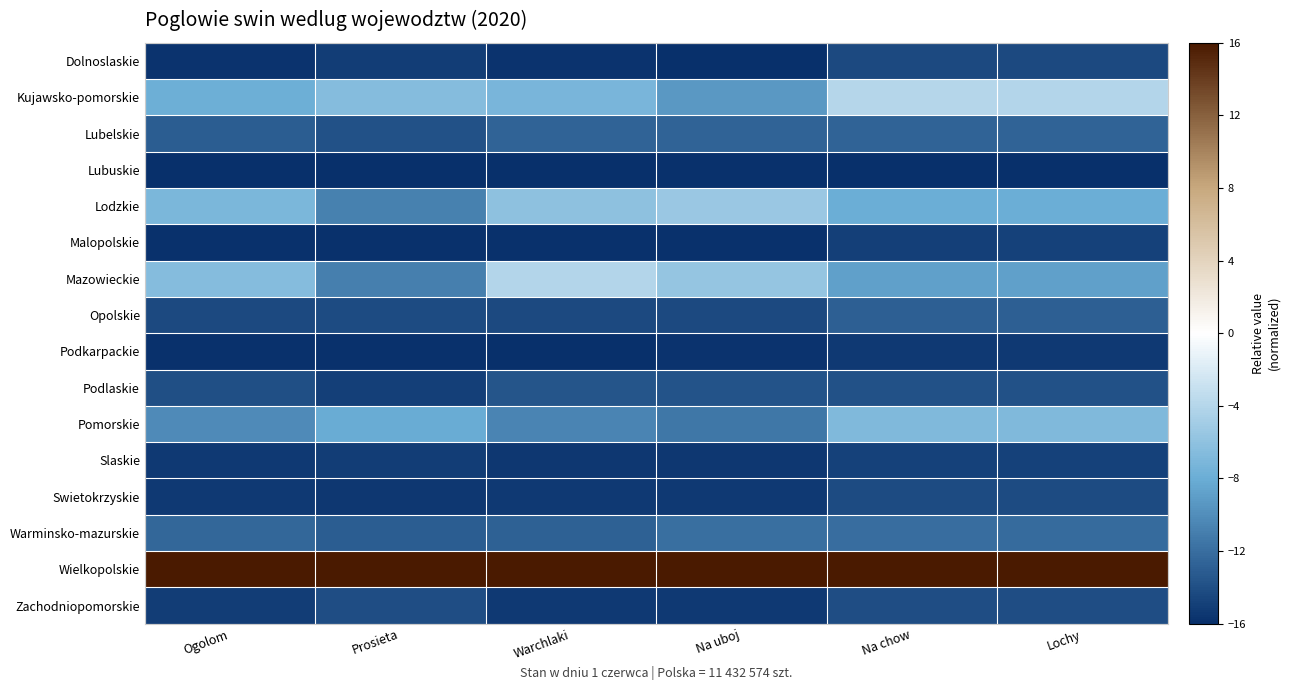

What is the spread (max minus min) of values at Na chow?

32.0